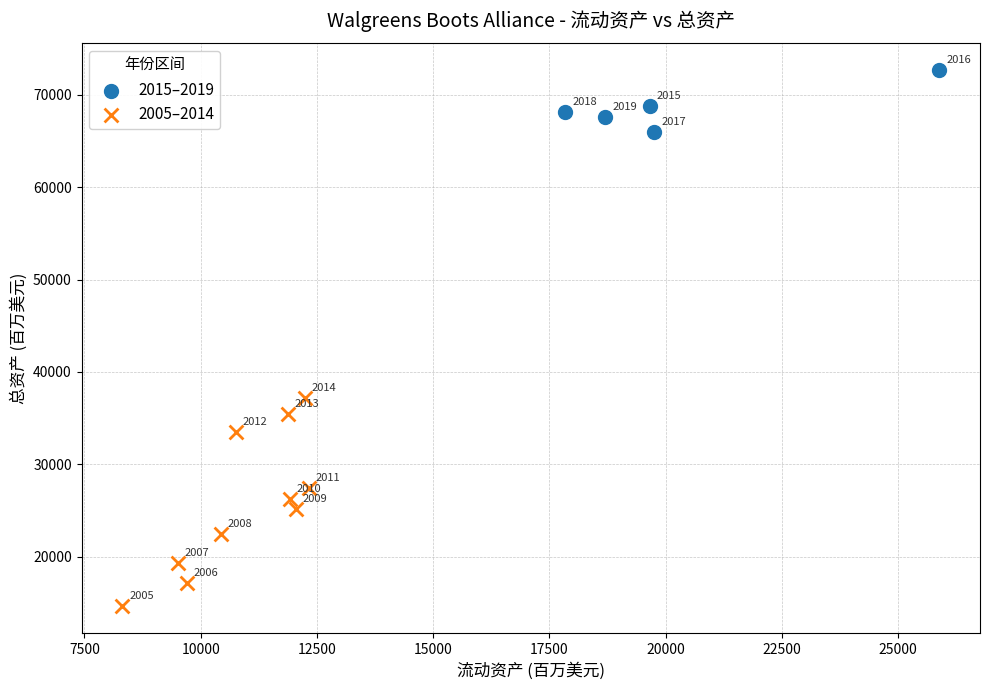

Which series contains the lowest Y value?

2005–2014